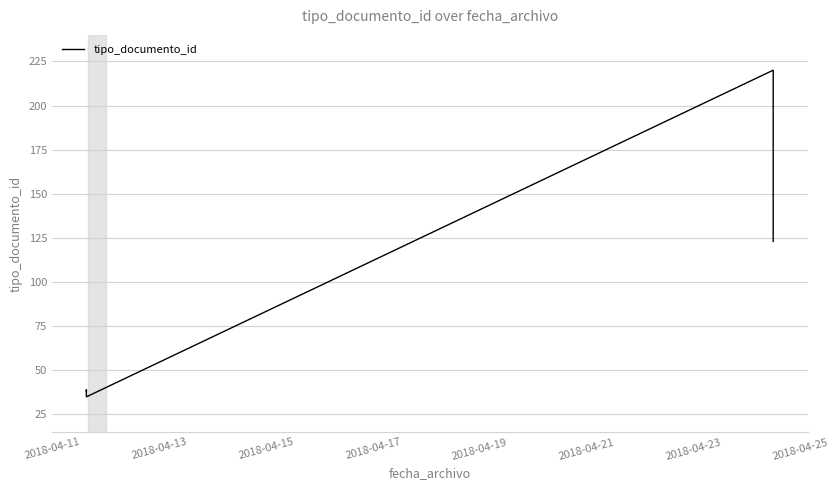

What is the sum of all values?

528